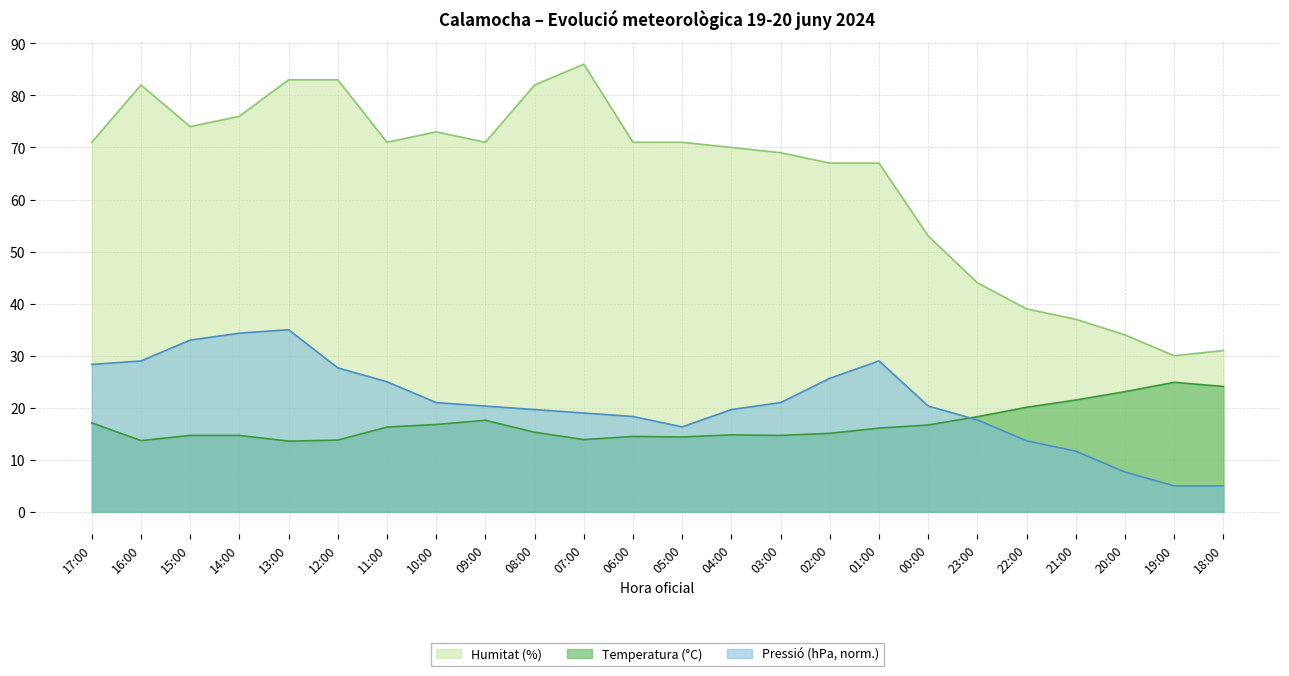

How many distinct data groups are displayed?

3